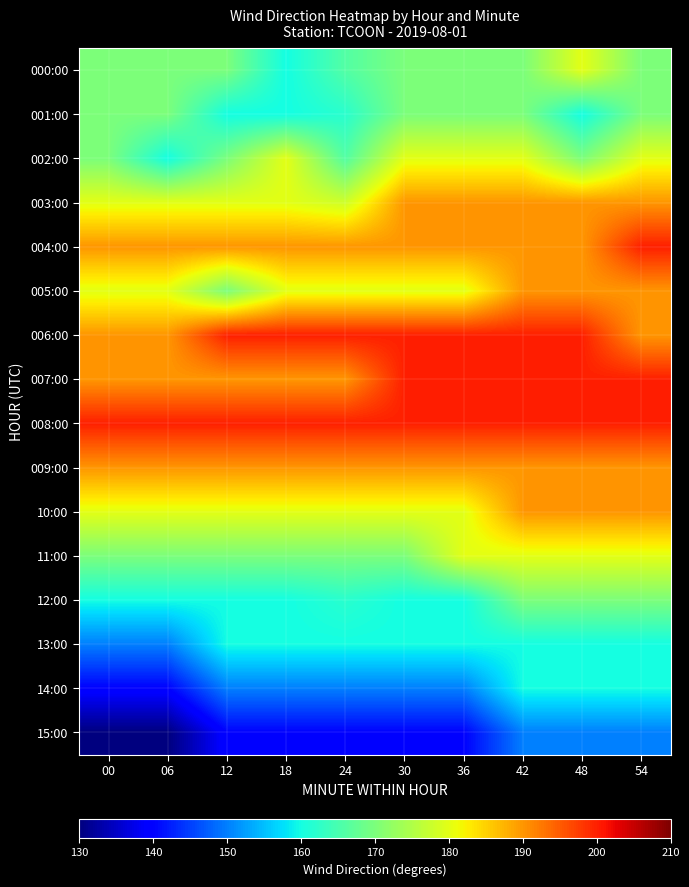

At 36, list the series in order from smallest to largest.

15:00, 14:00, 12:00, 13:00, 000:00, 001:00, 002:00, 005:00, 10:00, 11:00, 003:00, 004:00, 009:00, 006:00, 007:00, 008:00